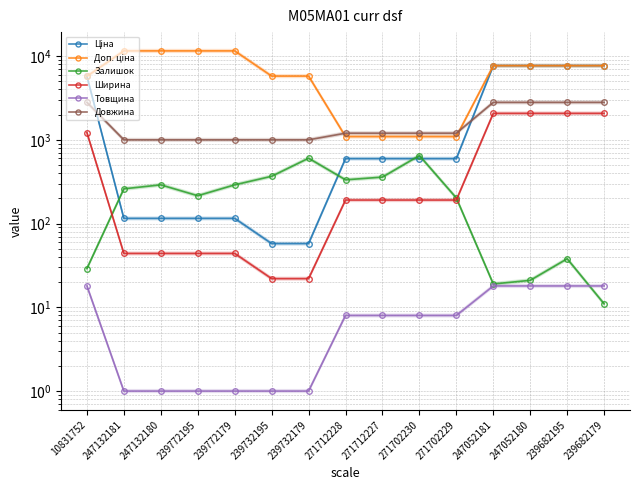

True or false: Ціна has more than 1 interior local peaks.

False